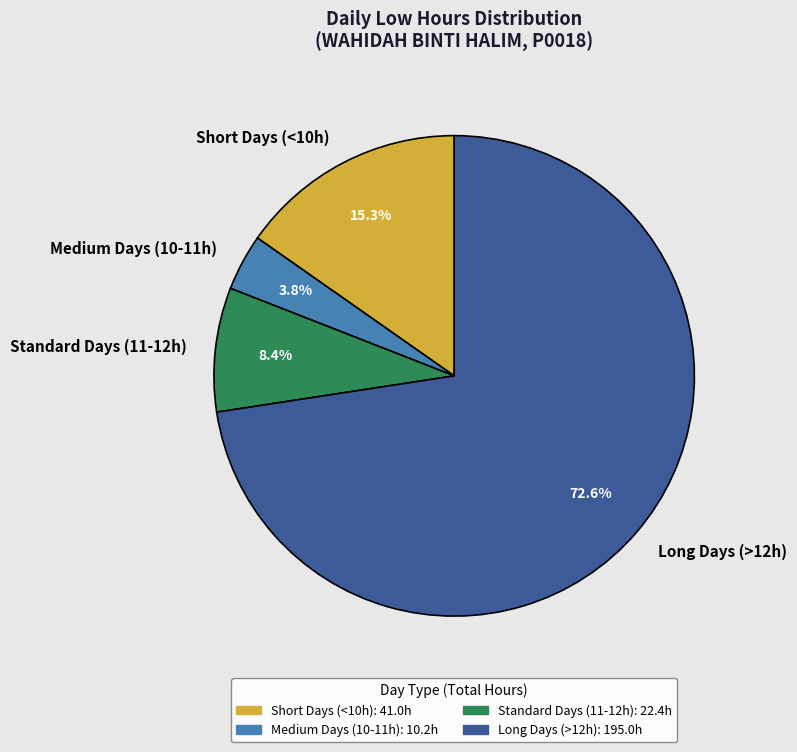

How many slices are in this pie chart?

4